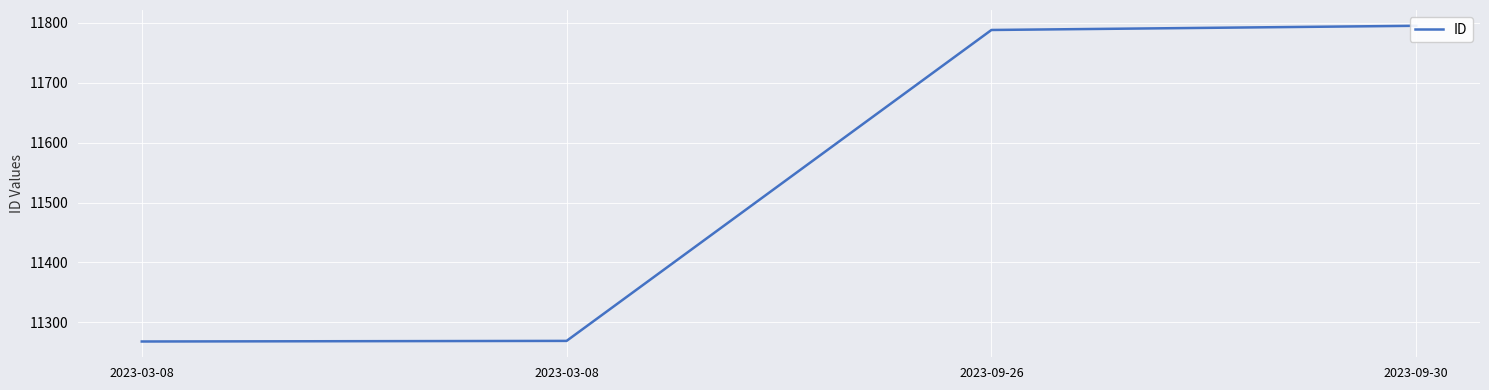

How many series are shown in this chart?

1